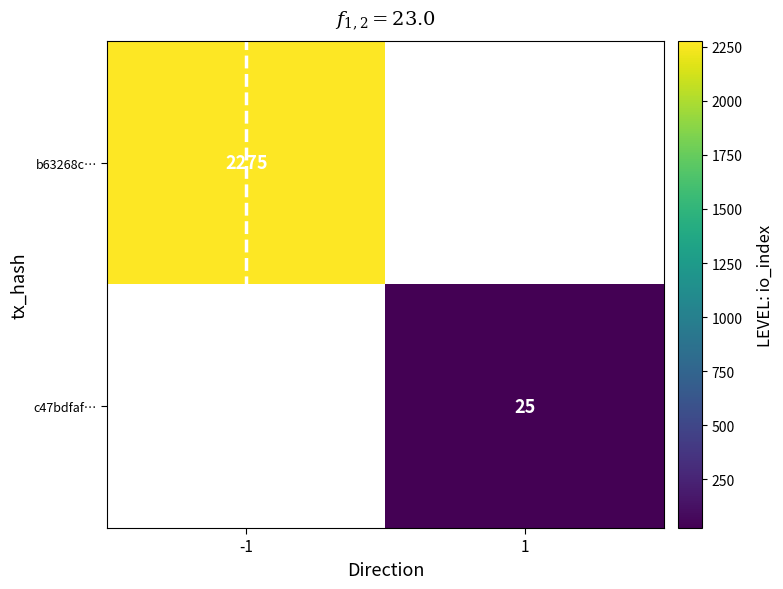

What is the minimum value shown in the chart?

25.0